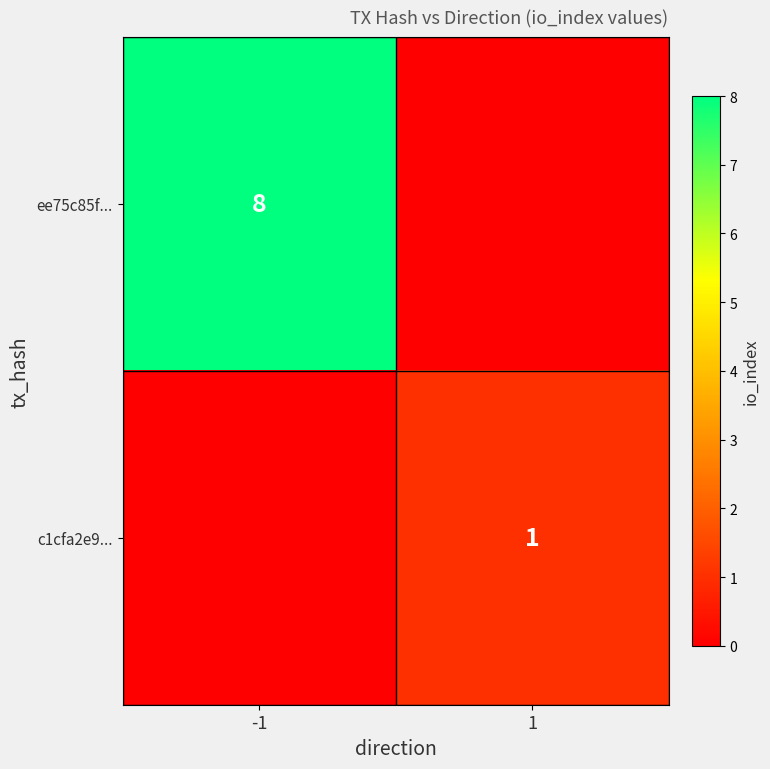

At which category is the sum across all series the highest?

-1